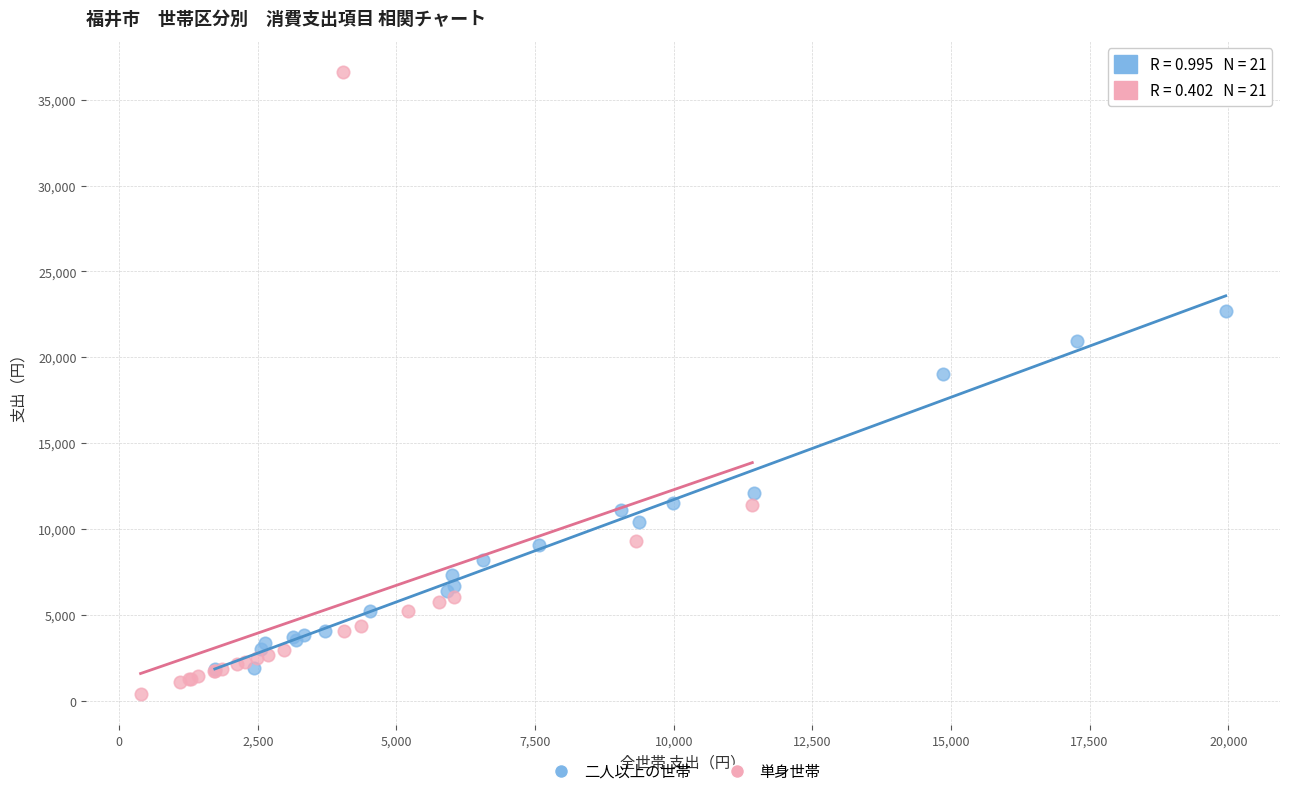

Which series has the largest Y range (max minus min)?

単身世帯